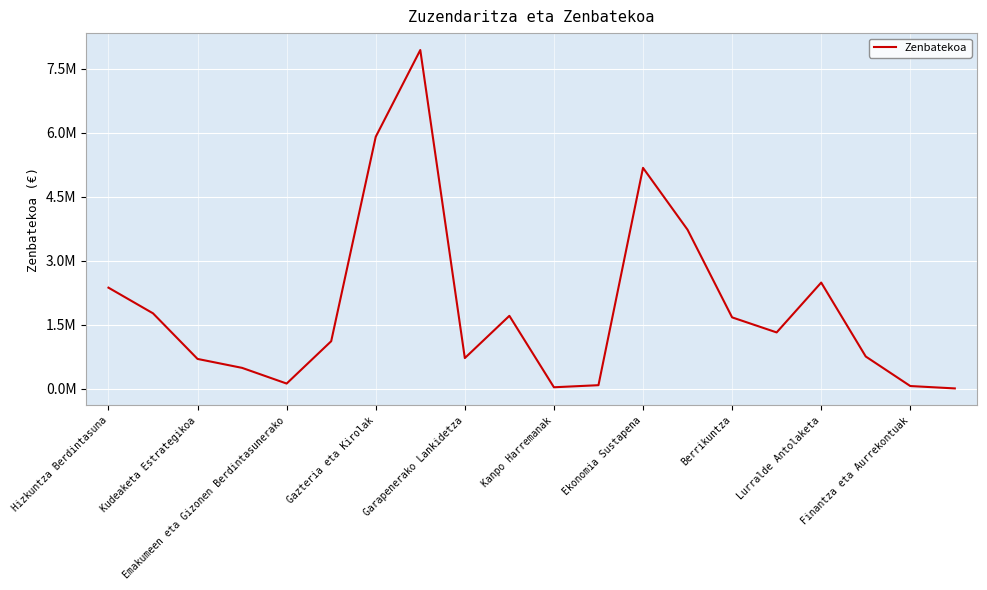

What is the difference between the maximum and minimum values?

7928840.7